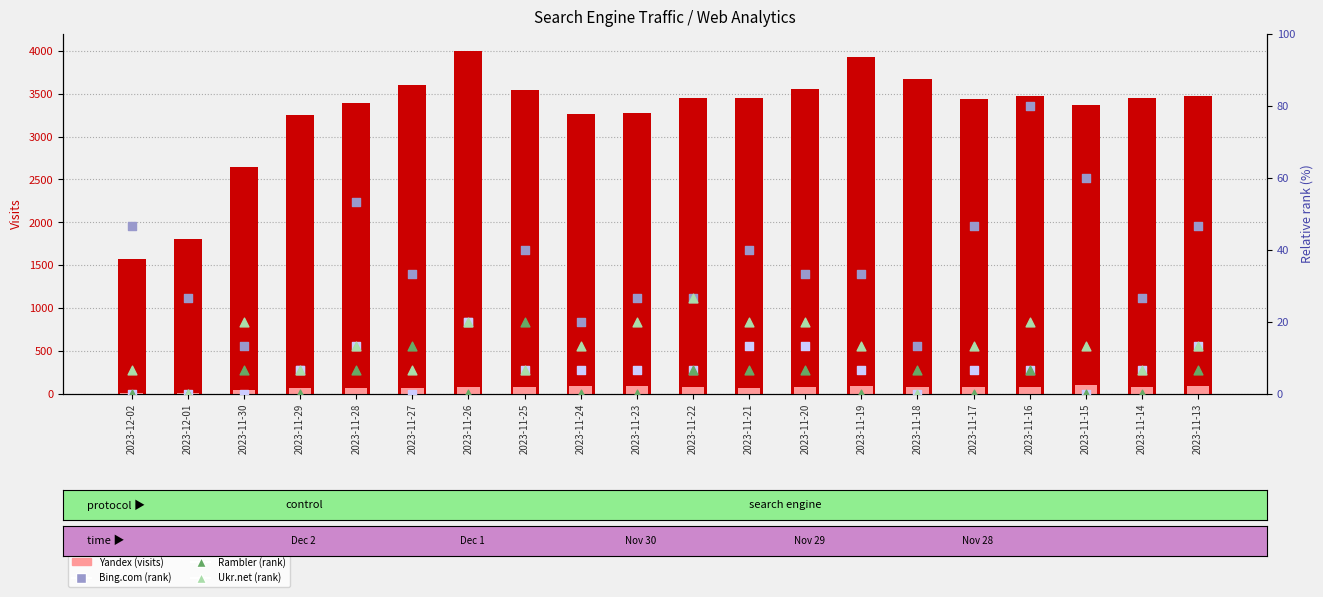

At how many categories does at least one series exceed 1971?

18